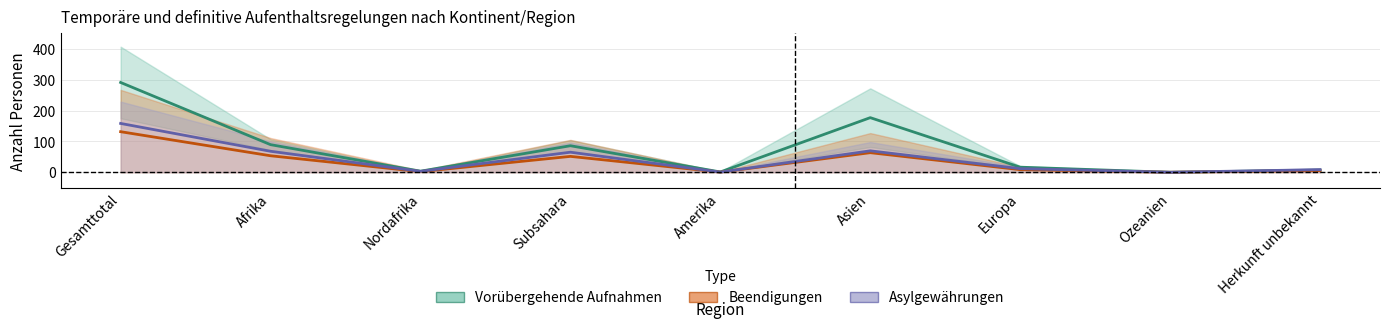

What is the label of the 6th point from the left?

Asien